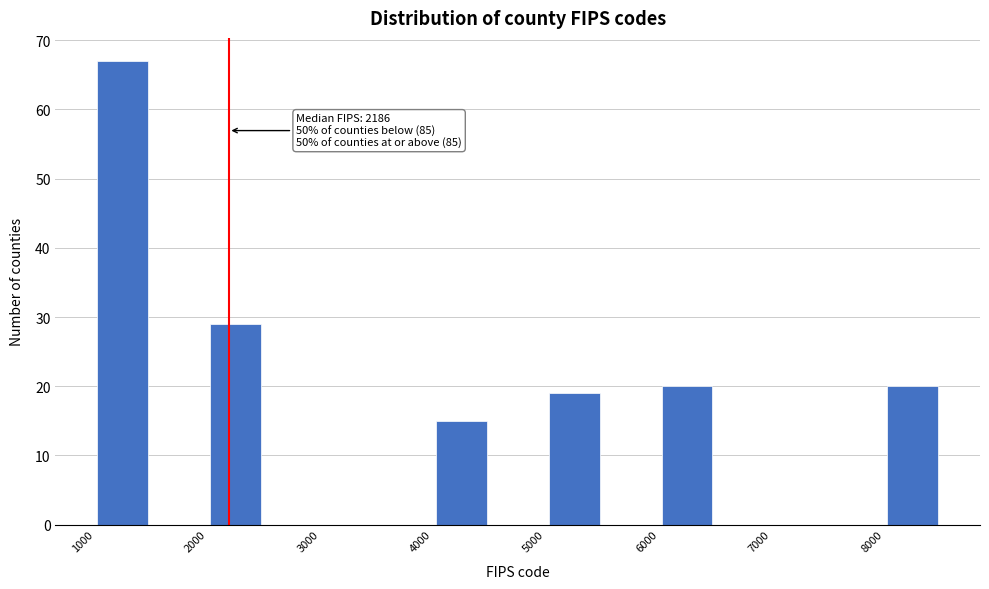

Which range on the x-axis has the tallest bar?

1000 to 1500